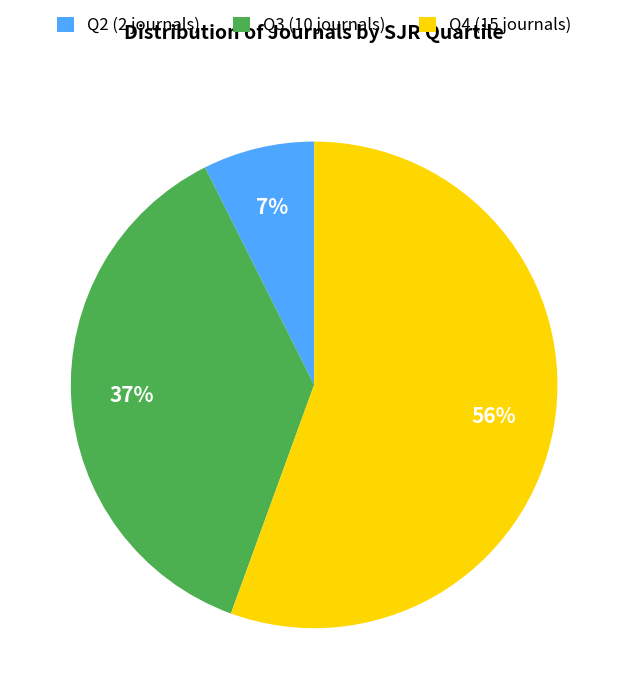

To the nearest percent, what portion does Q2 represent?

7%